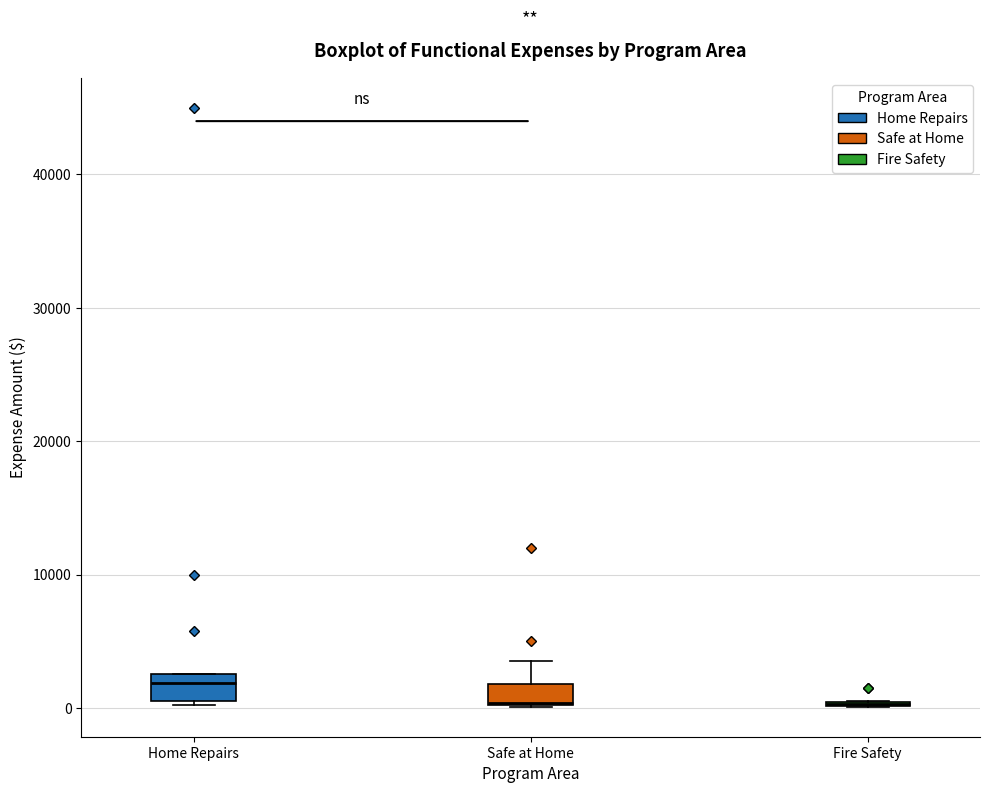

Where is the lower edge of the box for Home Repairs on the y-axis? The values are not printed on the chart, so give them approximately, as read against the axis.

1000